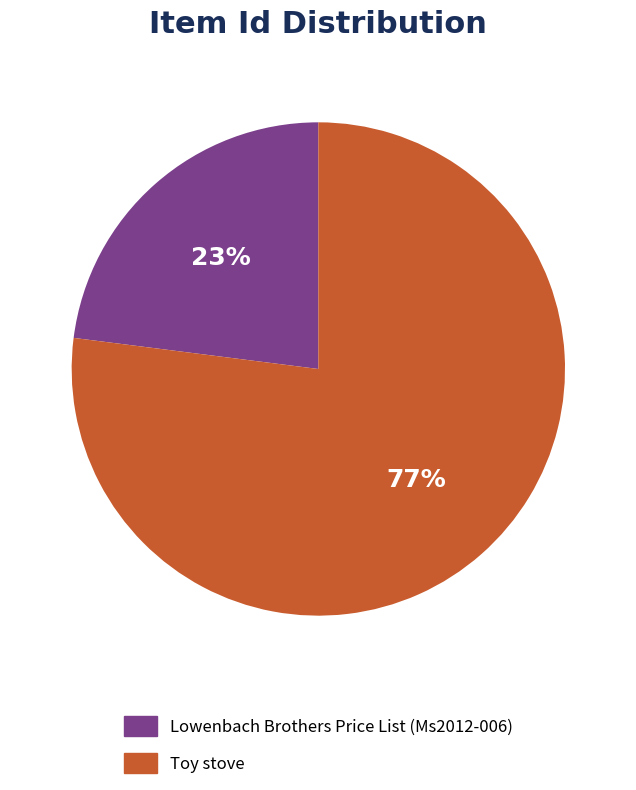

To the nearest percent, what is the difference between the largest and smallest slice percentages?

54%